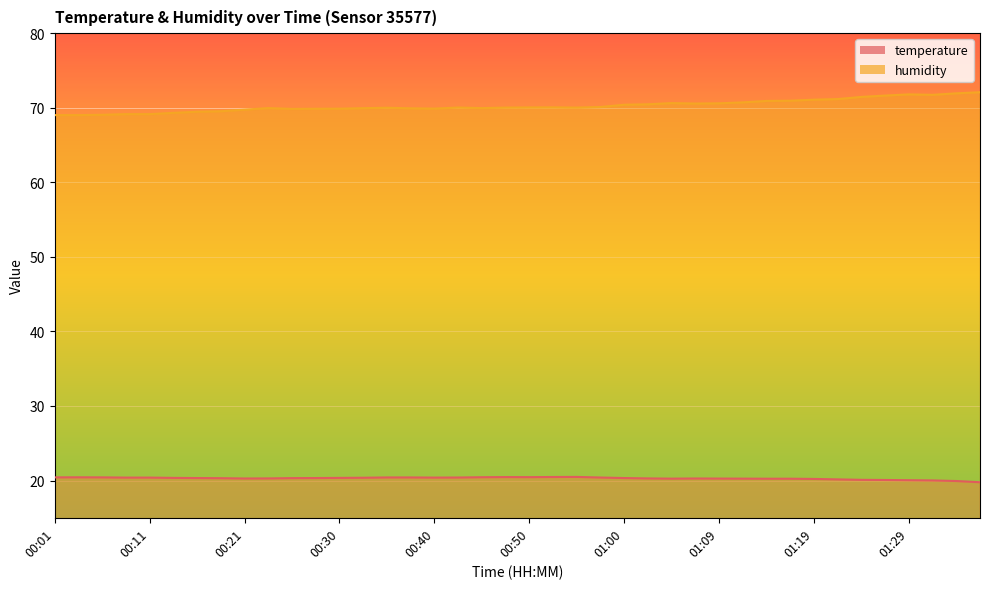

What is the minimum value shown in the chart?

19.8